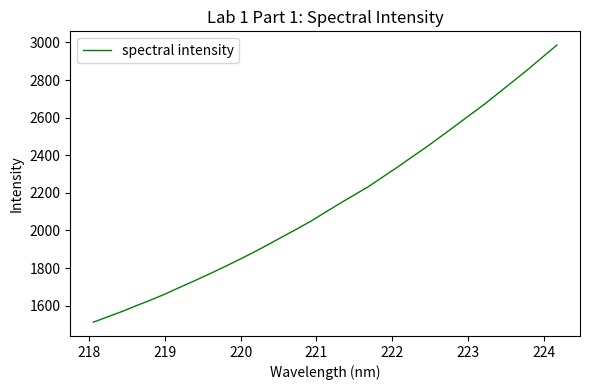

What is the difference between the maximum and minimum values?

1472.9